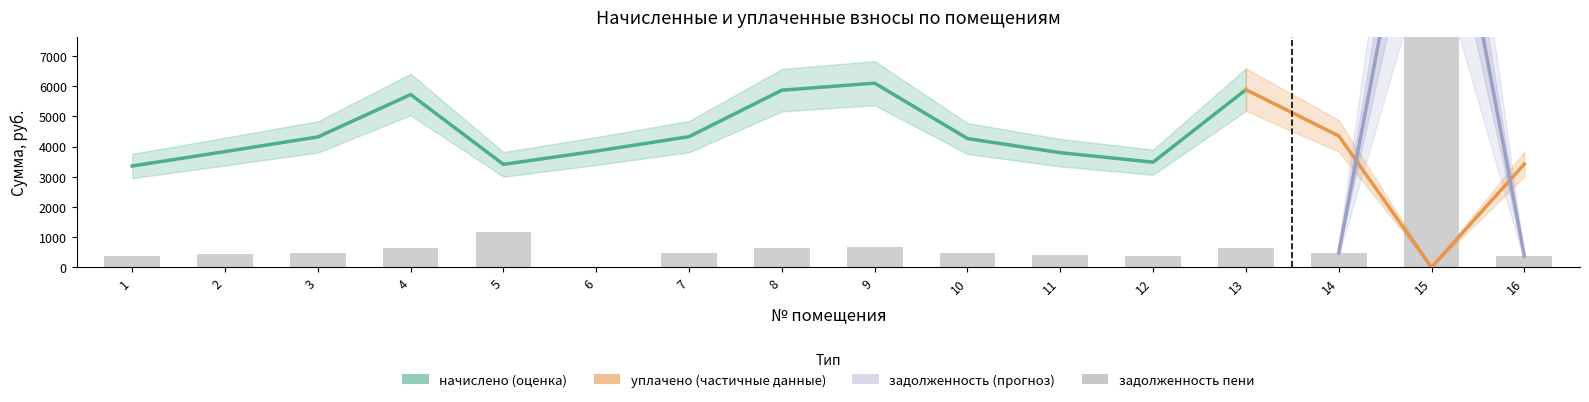

Reading right to left, list all the values displayed in this chart.

380.0	17976.0	484.0	654.0	387.0	422.0	474.0	678.0	652.0	481.0	0.0	1185.6	636.0	480.0	426.0	373.0